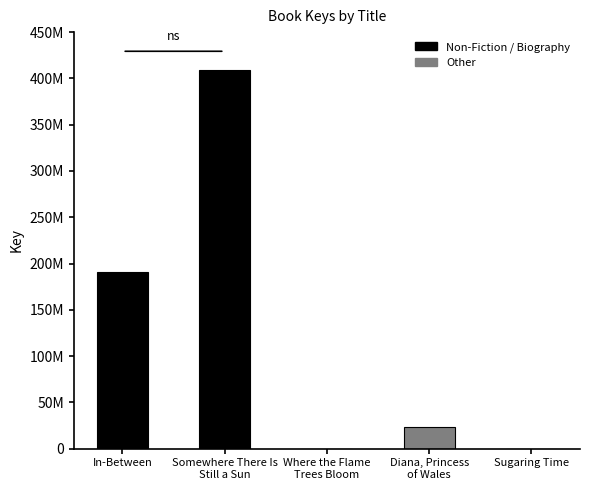

What is the approximate value at Somewhere There Is
Still a Sun?

408859730